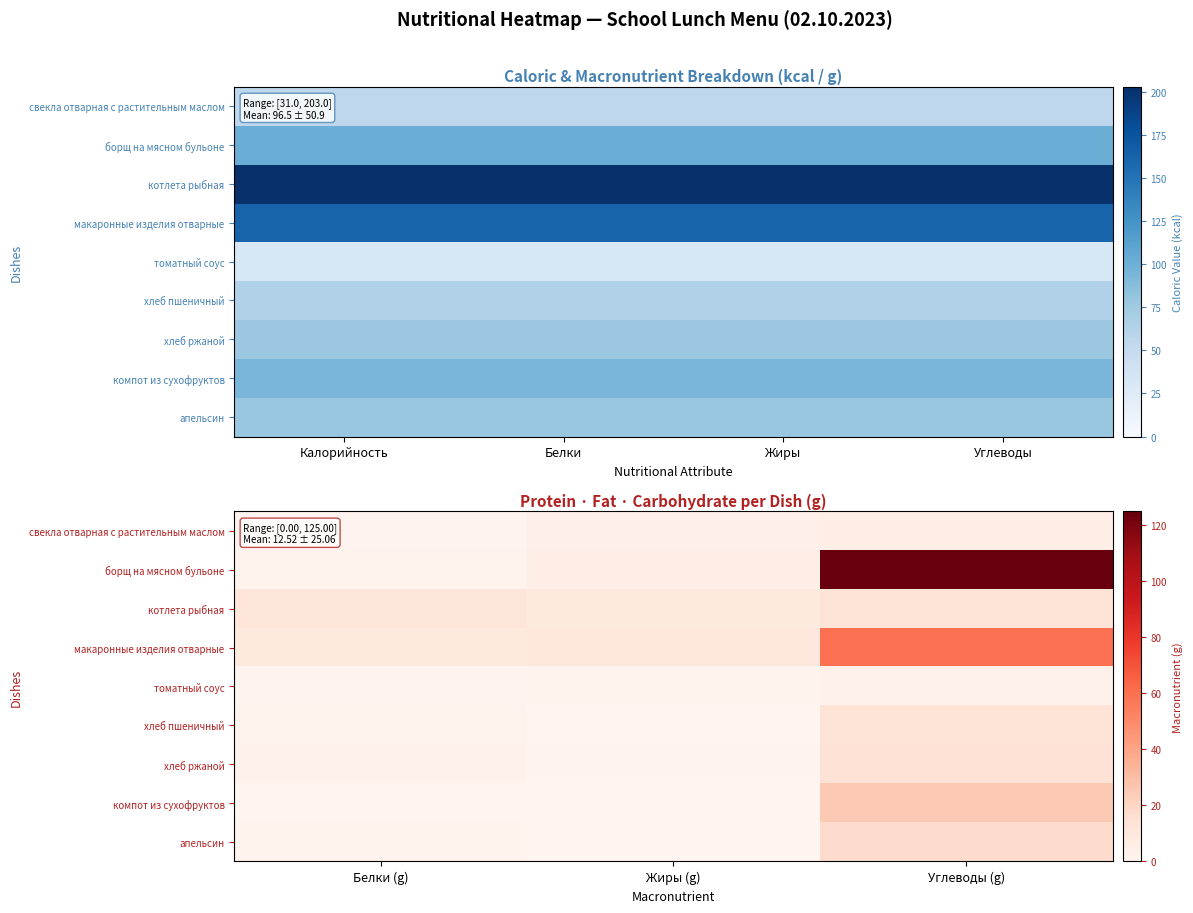

Is it true that хлеб ржаной equals 7.7 at Углеводы (g)?

False